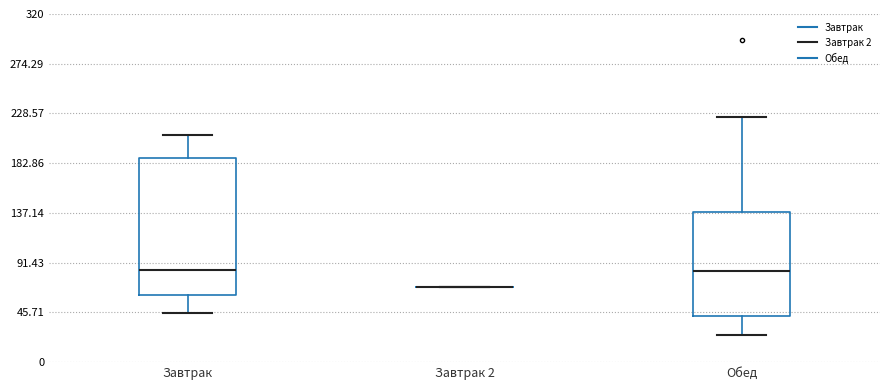

Reading left to right, read every box against the y-axis: the position of its median line, the range the box covers, and the ends of its whiskers. The values are not printed on the chart, so give them approximately, as read against the axis.

Завтрак: median 85, box 60 to 190, whiskers 45 to 210
Завтрак 2: box collapsed to a line at 70, whiskers 70 to 70
Обед: median 85, box 40 to 140, whiskers 25 to 225